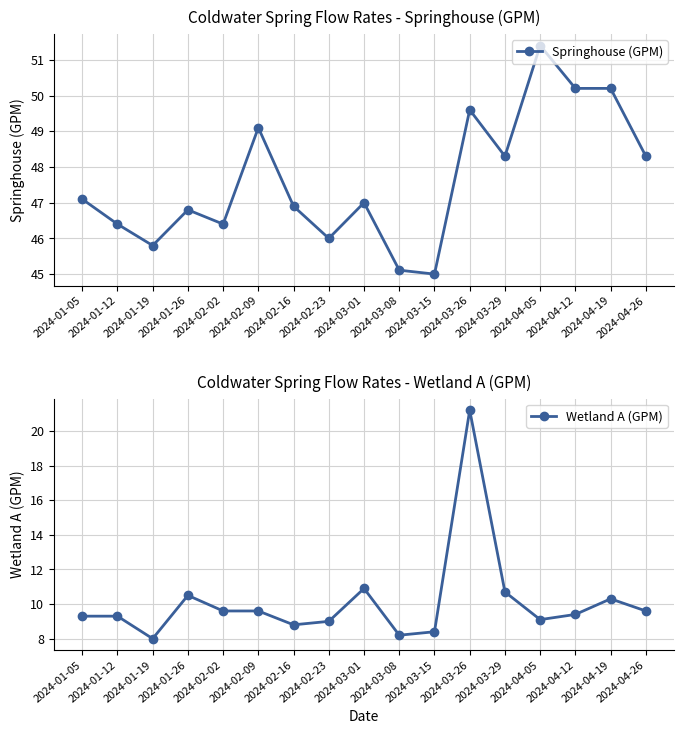

List the series in order of their peak value, highest first.

Springhouse (GPM), Wetland A (GPM)